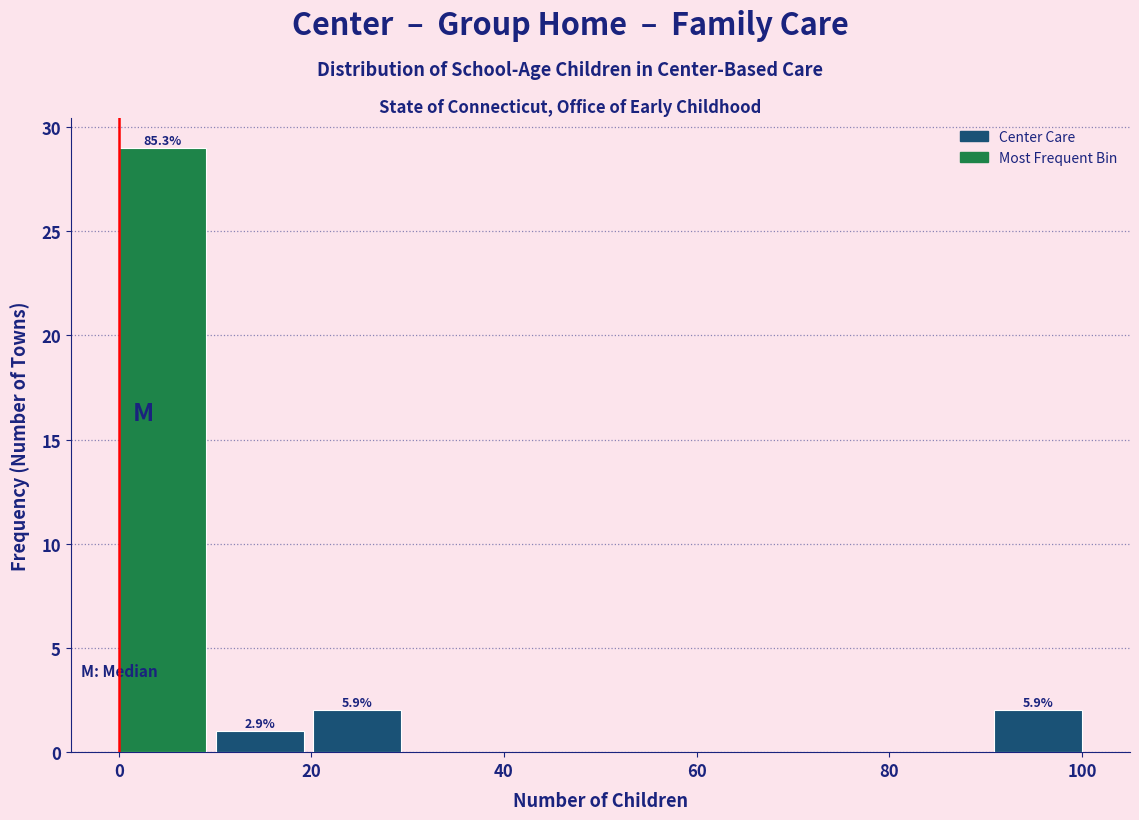

Over which range of the x-axis is the bar tallest?

0 to 10